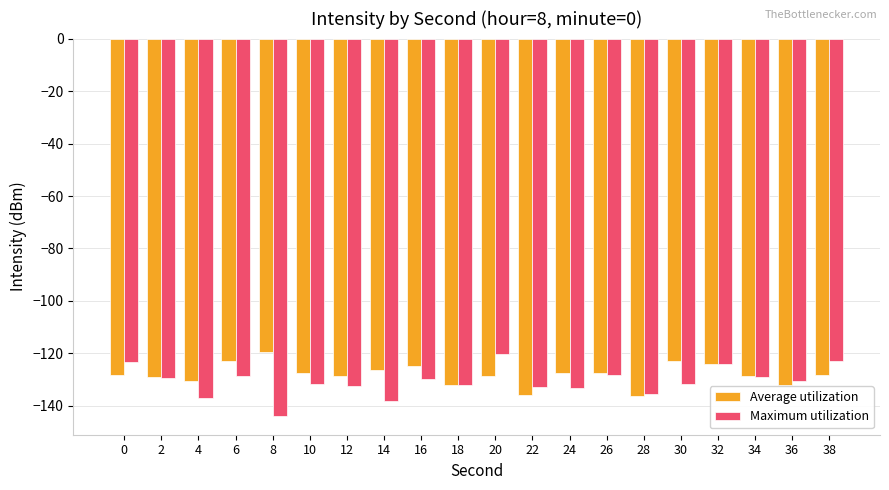

How many bars are there in each group?

2